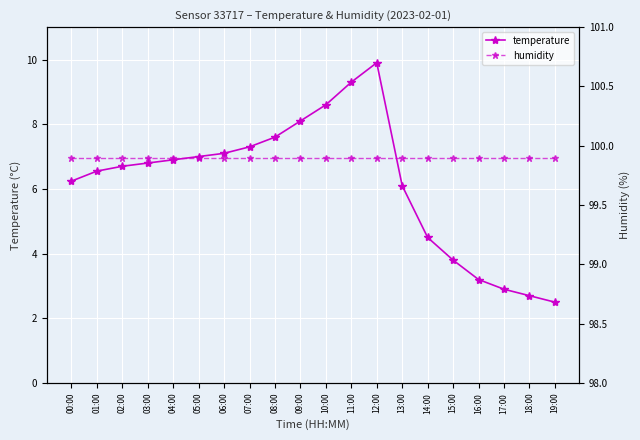

How many interior local peaks does the temperature series have?

1